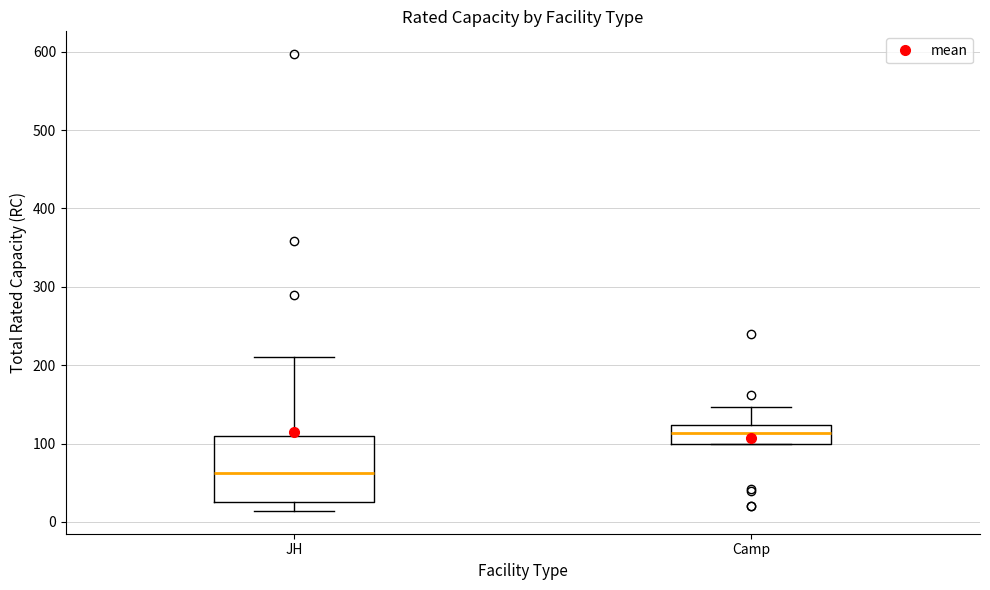

Reading left to right, transcribe this box plot: for each box, give where its median line is, the range the box spans, and where its two whiskers end, as read against the y-axis. The values are not printed on the chart, so give them approximately, as read against the axis.

JH: median 60, box 30 to 110, whiskers 10 to 210
Camp: median 110, box 100 to 120, whiskers 100 to 150